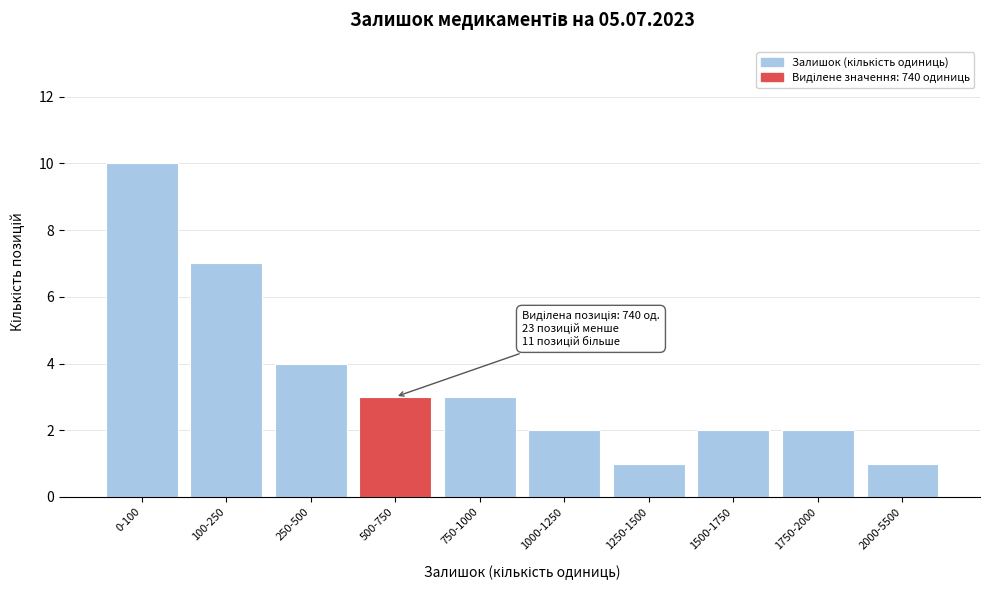

Reading left to right, extract all data points from this chart.

10	7	4	3	3	2	1	2	2	1